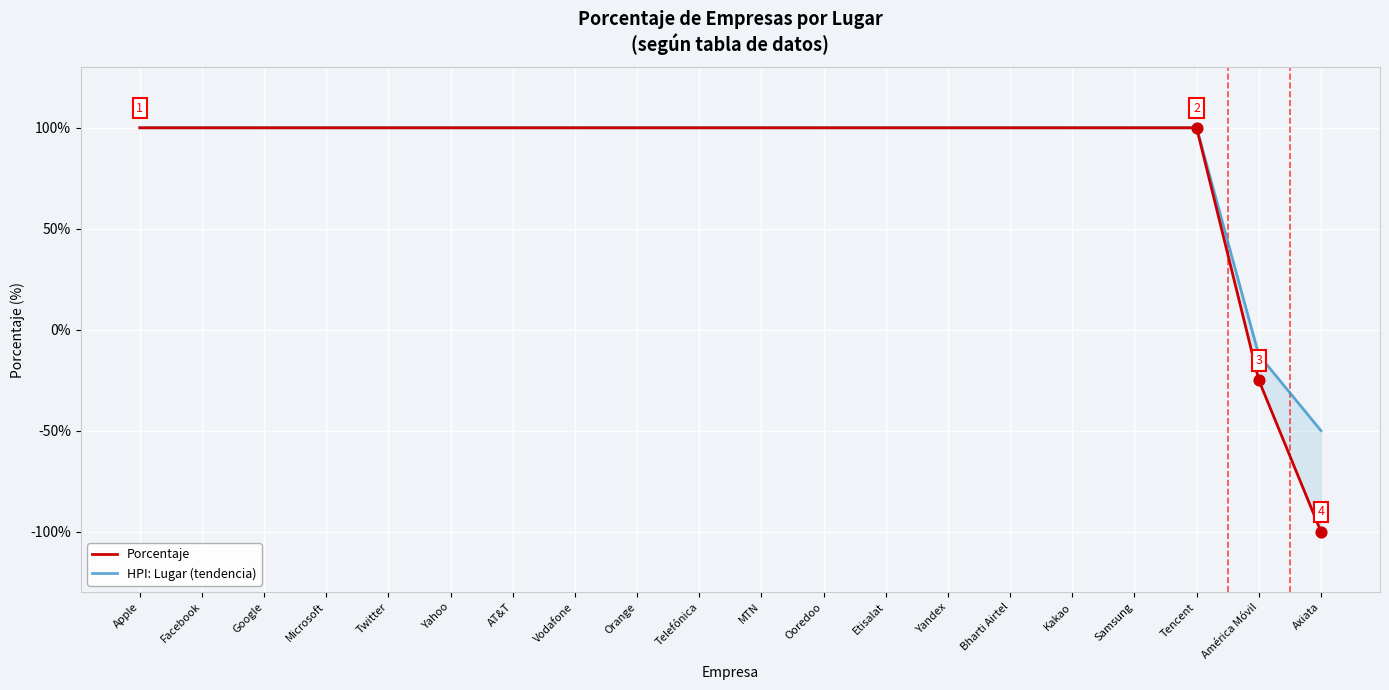

At which category is the sum across all series the highest?

Apple